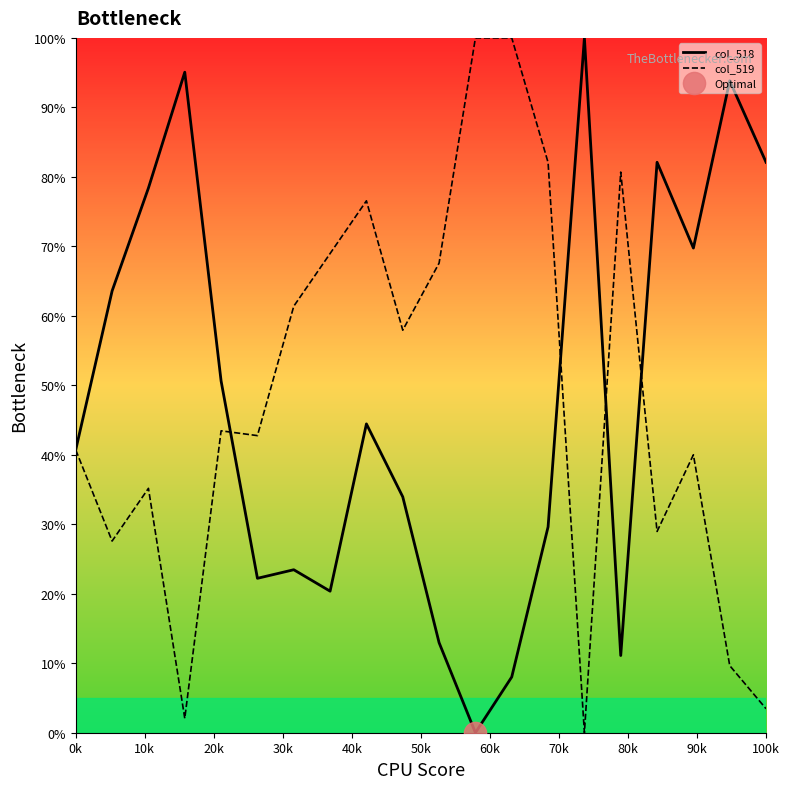

How many lines are shown in the chart?

2